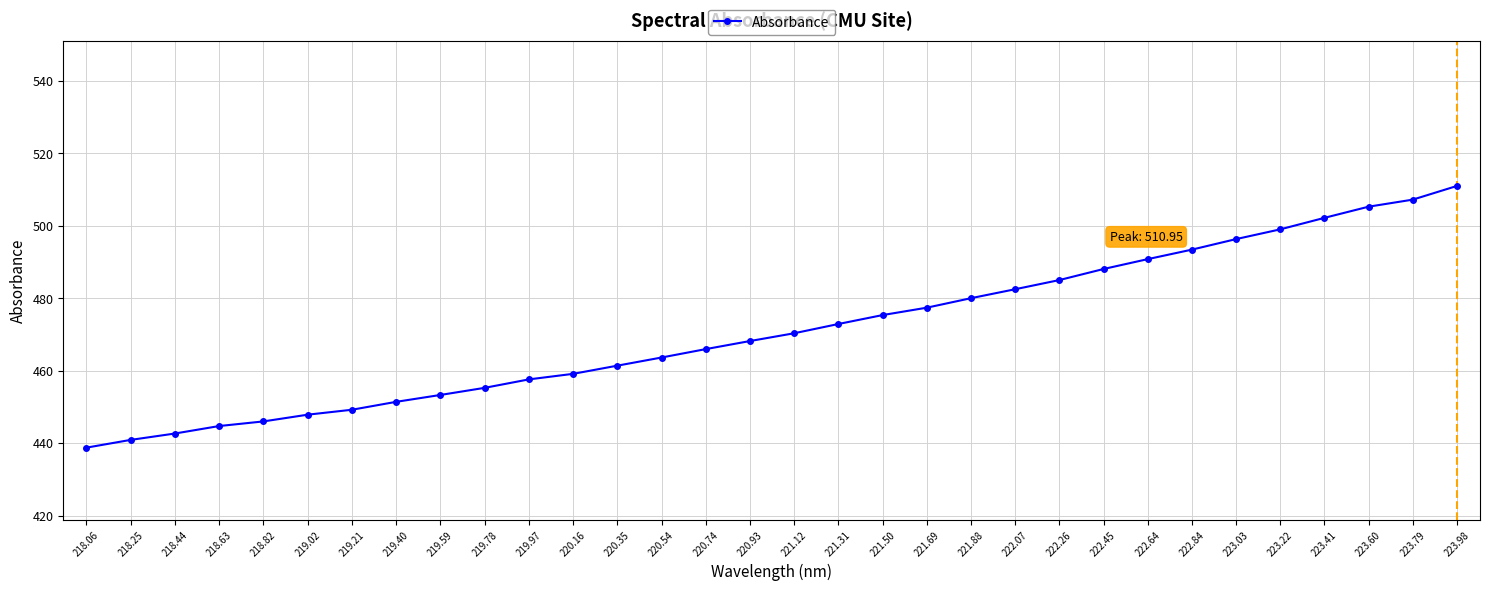

How many distinct data groups are displayed?

1